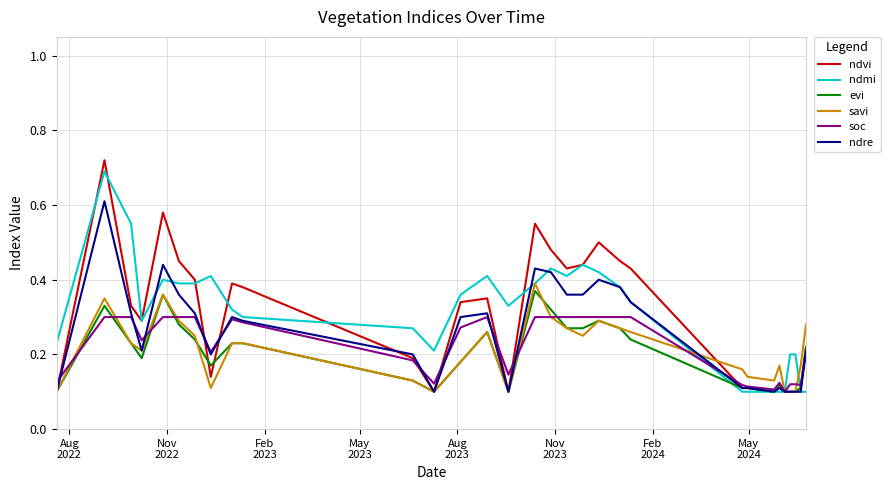

Count the number of categories in the chart.

31